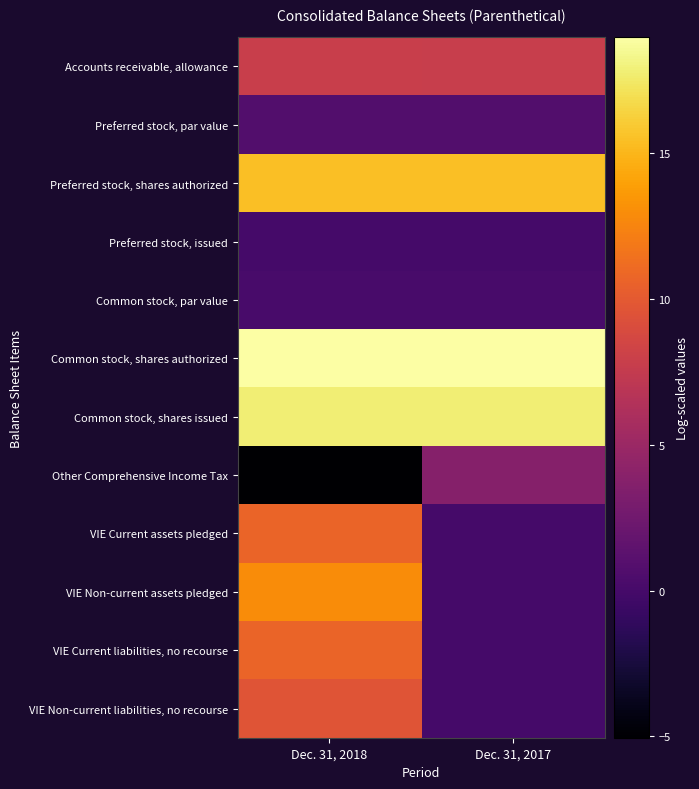

Which series has the largest total across all categories?

row_5